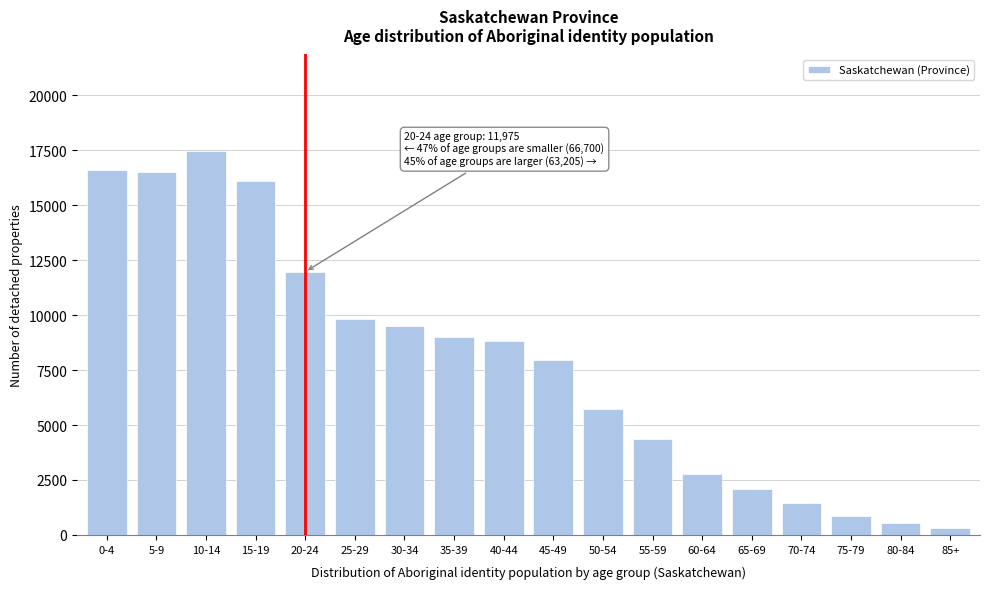

The value at 80-84 is 560. True or false?

True